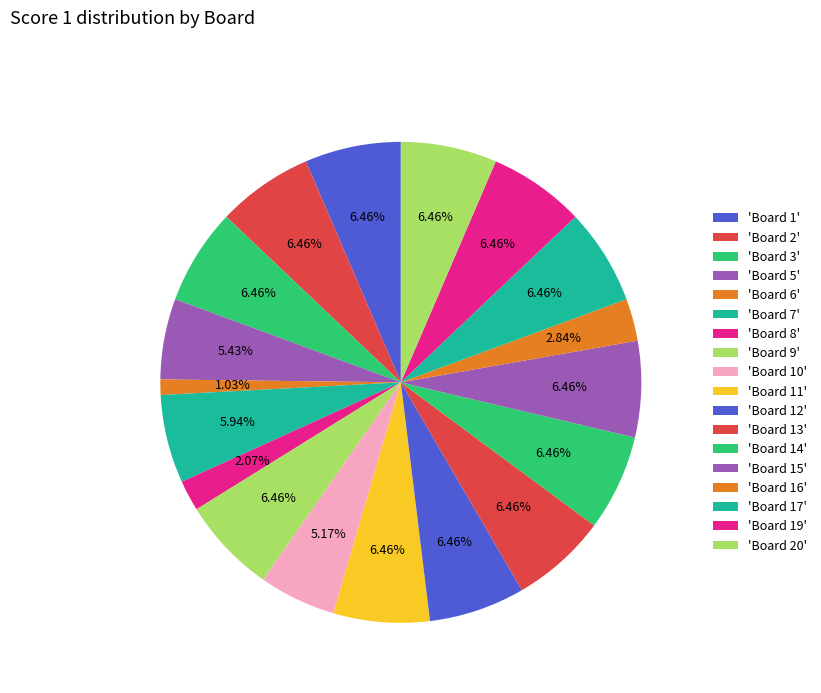

Is there any slice that represents more than half of the pie?

No